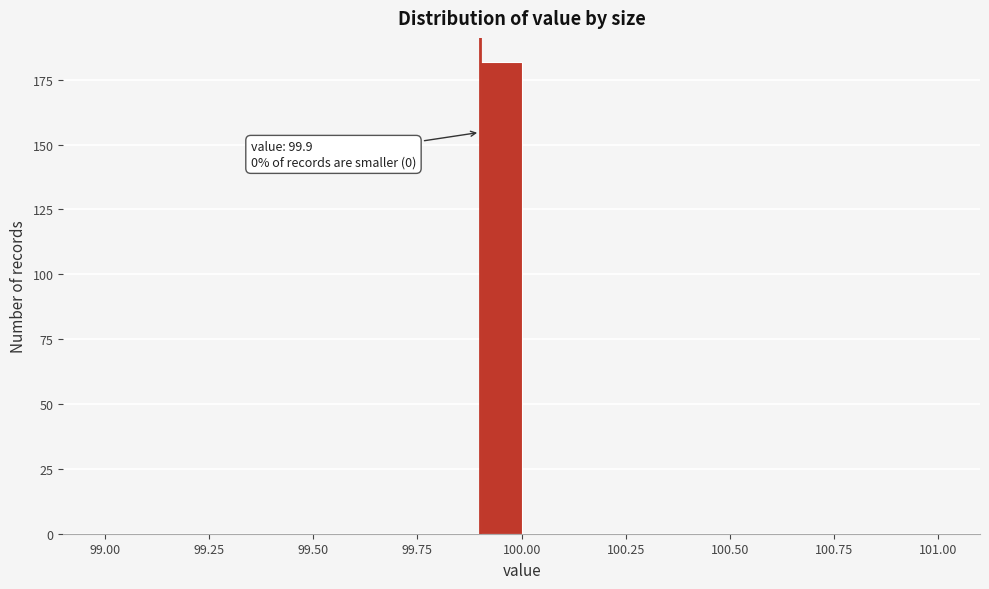

Read against the x-axis, roughly where is the centre of the tallest bar?

99.95